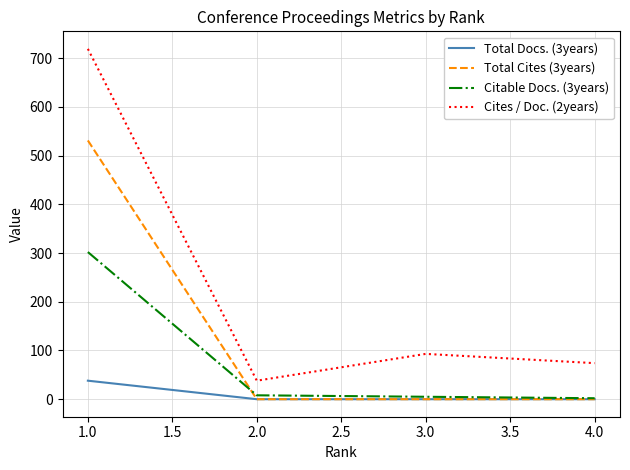

What is the average value of the Total Docs. (3years) series?

10